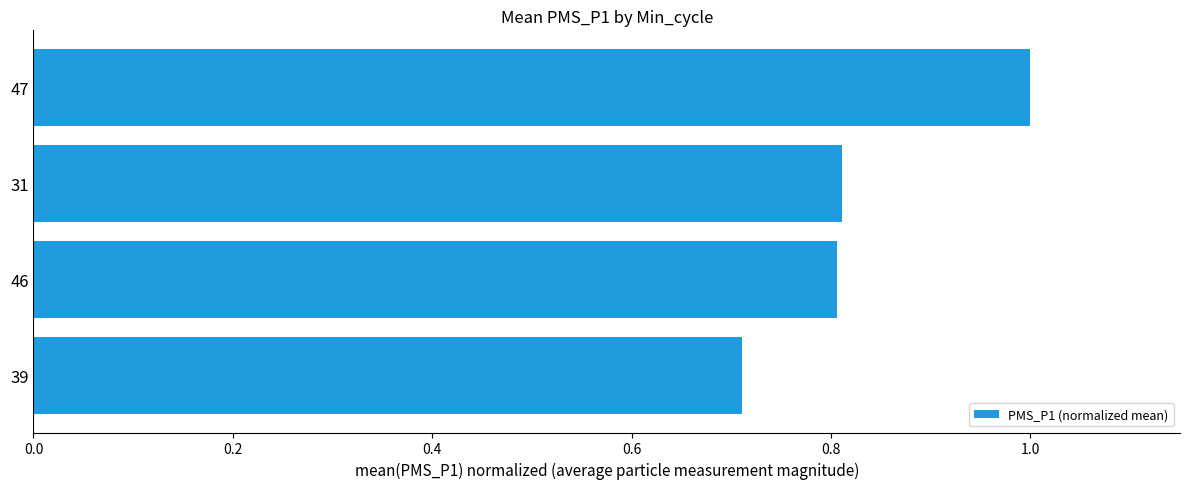

Approximately how many times larger is the value at 39 compared to 47?

0.7